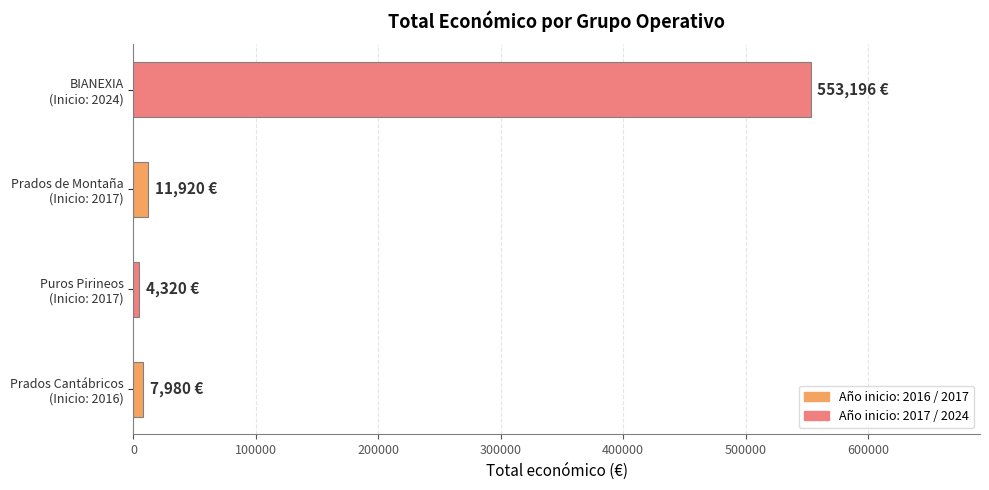

What is the average value?

144354